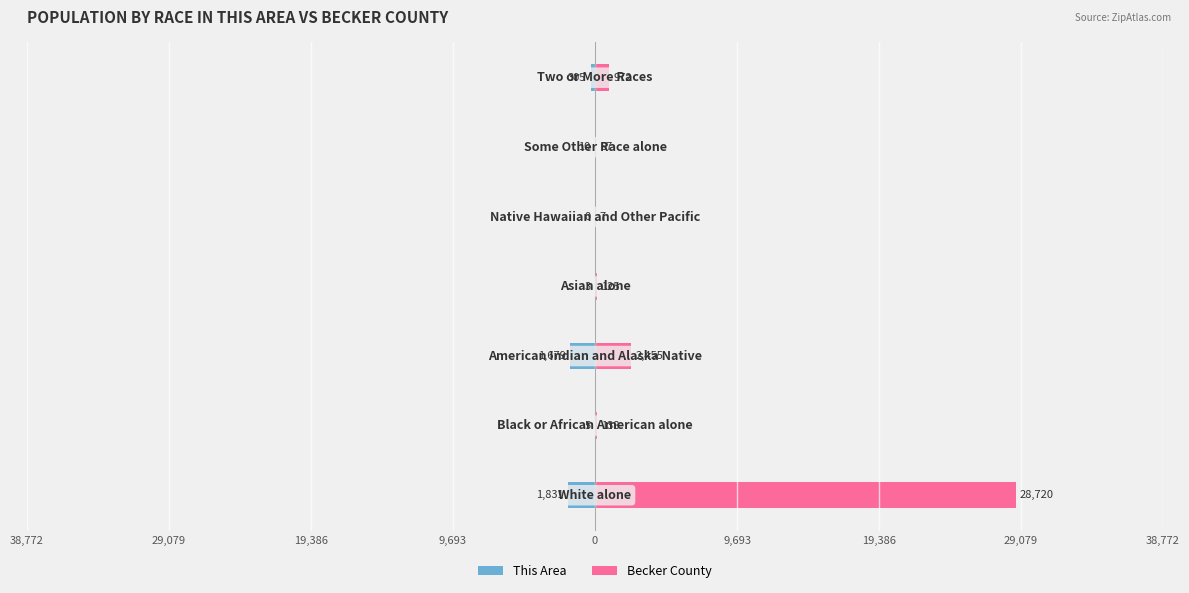

What is the sum of all This Area values?

-3833